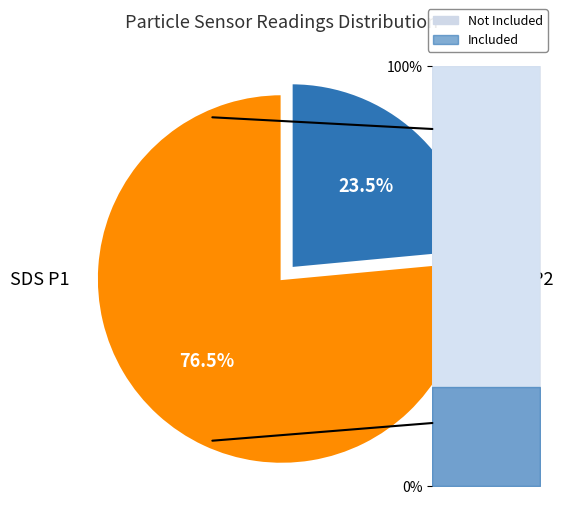

The 36 slice represents 1% of the pie. True or false?

False